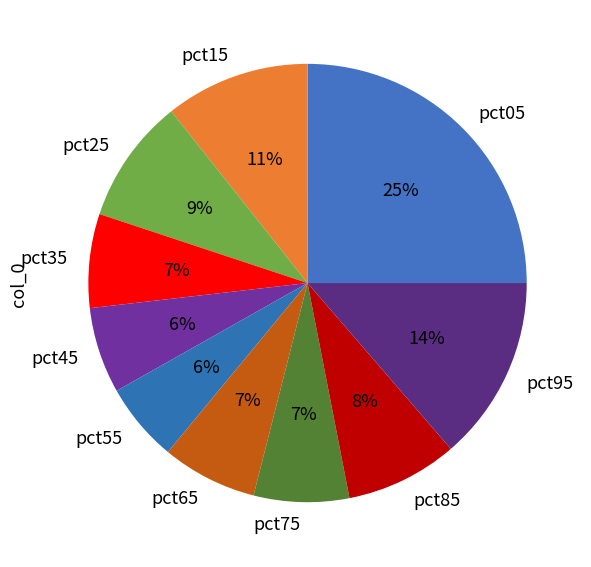

The pct65 slice represents 7% of the pie. True or false?

True